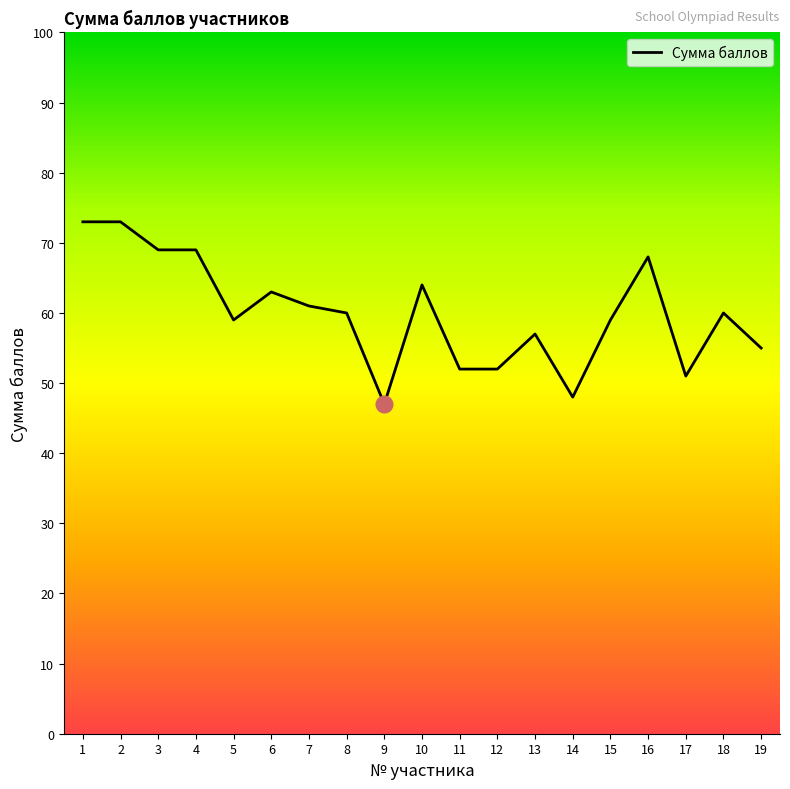

What is the change in value from 6 to 17?

-12